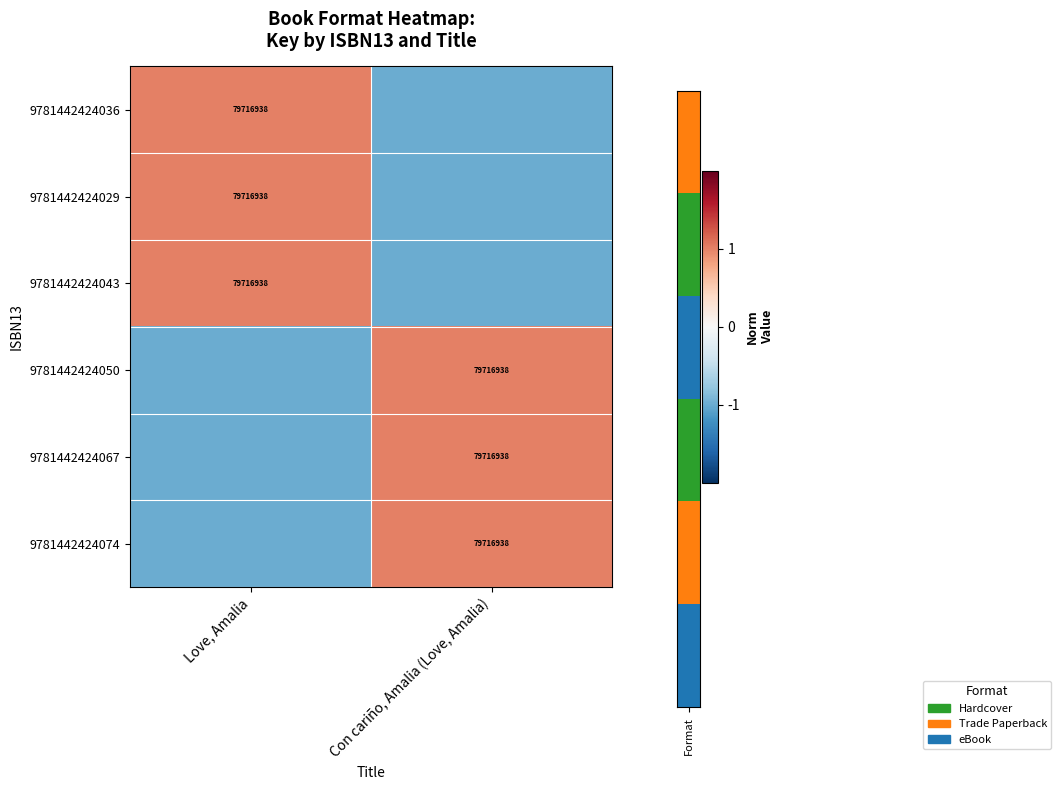

How many data points does each series have?

2